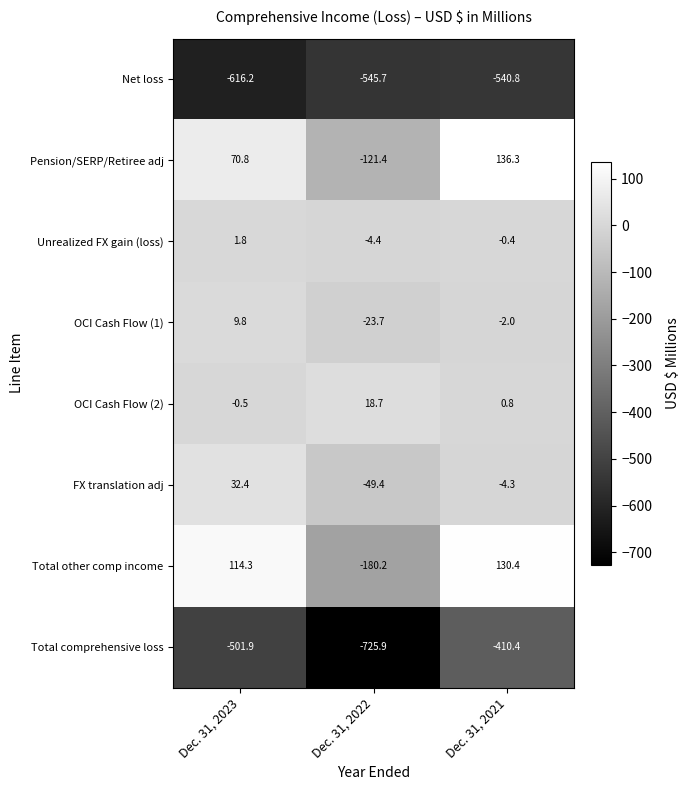

What is the difference between the highest and lowest values at Dec. 31, 2023?

730.5